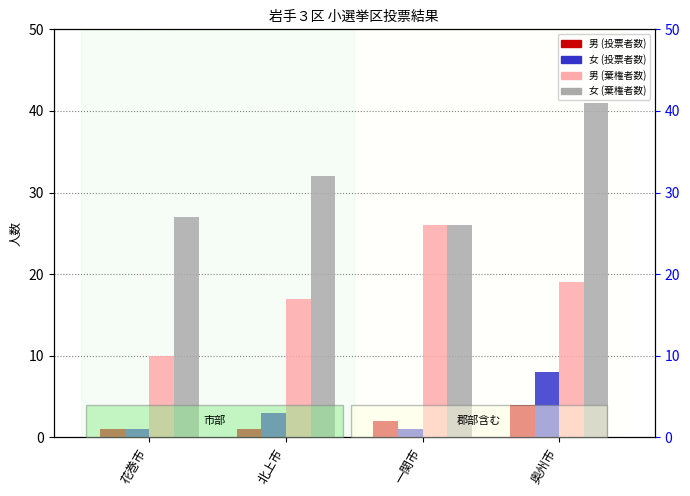

What is the smallest value displayed?

1